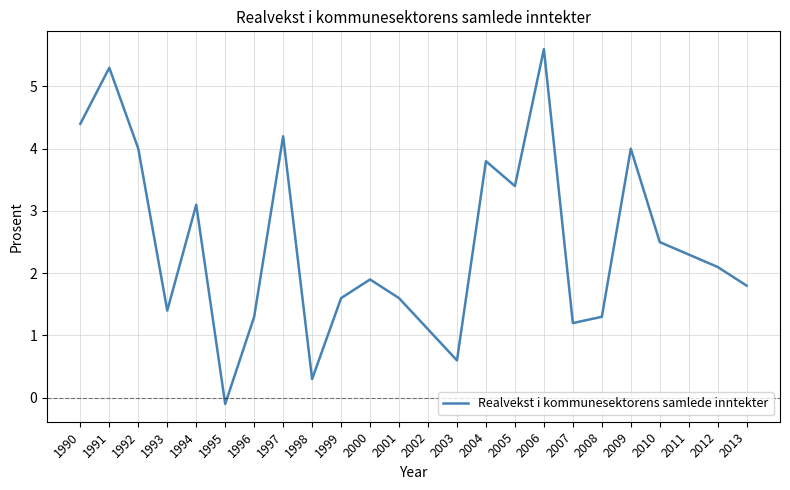

Is it true that the value at 2013 is 1.1?

False